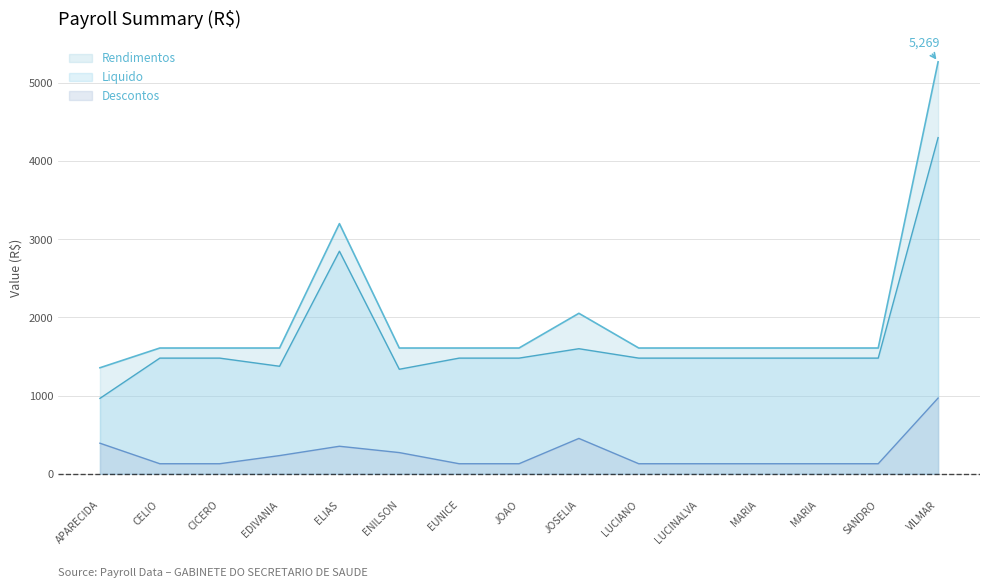

True or false: Liquido and Descontos intersect in this chart.

False